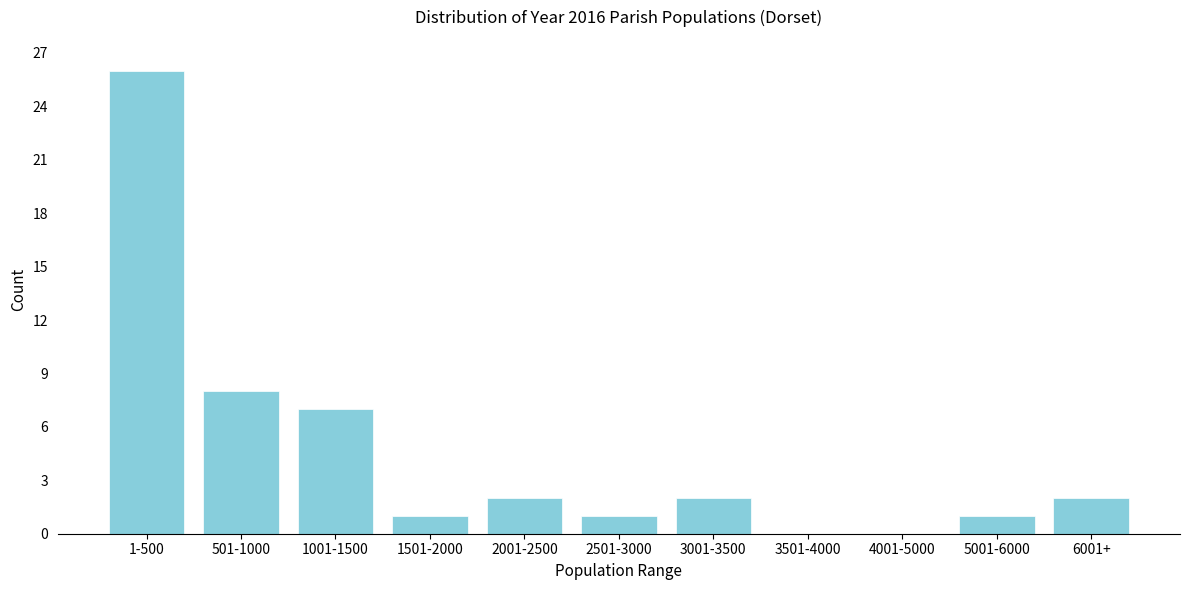

Reading left to right, list all the values displayed in this chart.

1-500=26	501-1000=8	1001-1500=7	1501-2000=1	2001-2500=2	2501-3000=1	3001-3500=2	3501-4000=0	4001-5000=0	5001-6000=1	6001+=2